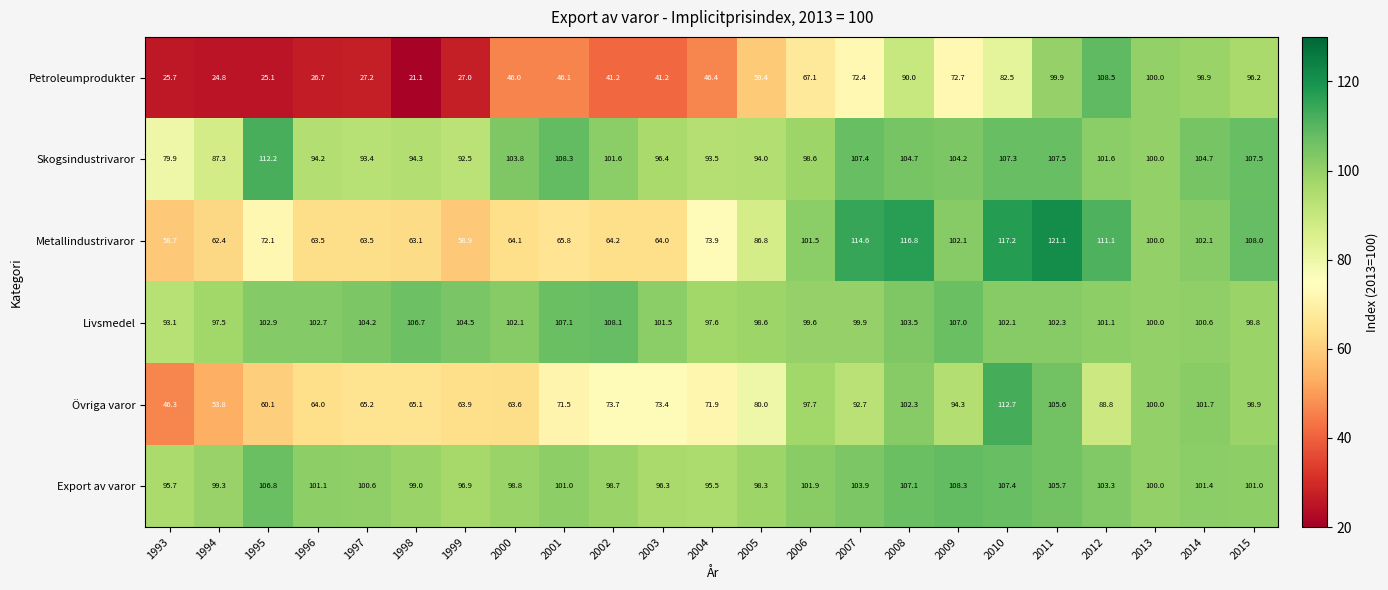

How many series are shown in this chart?

6